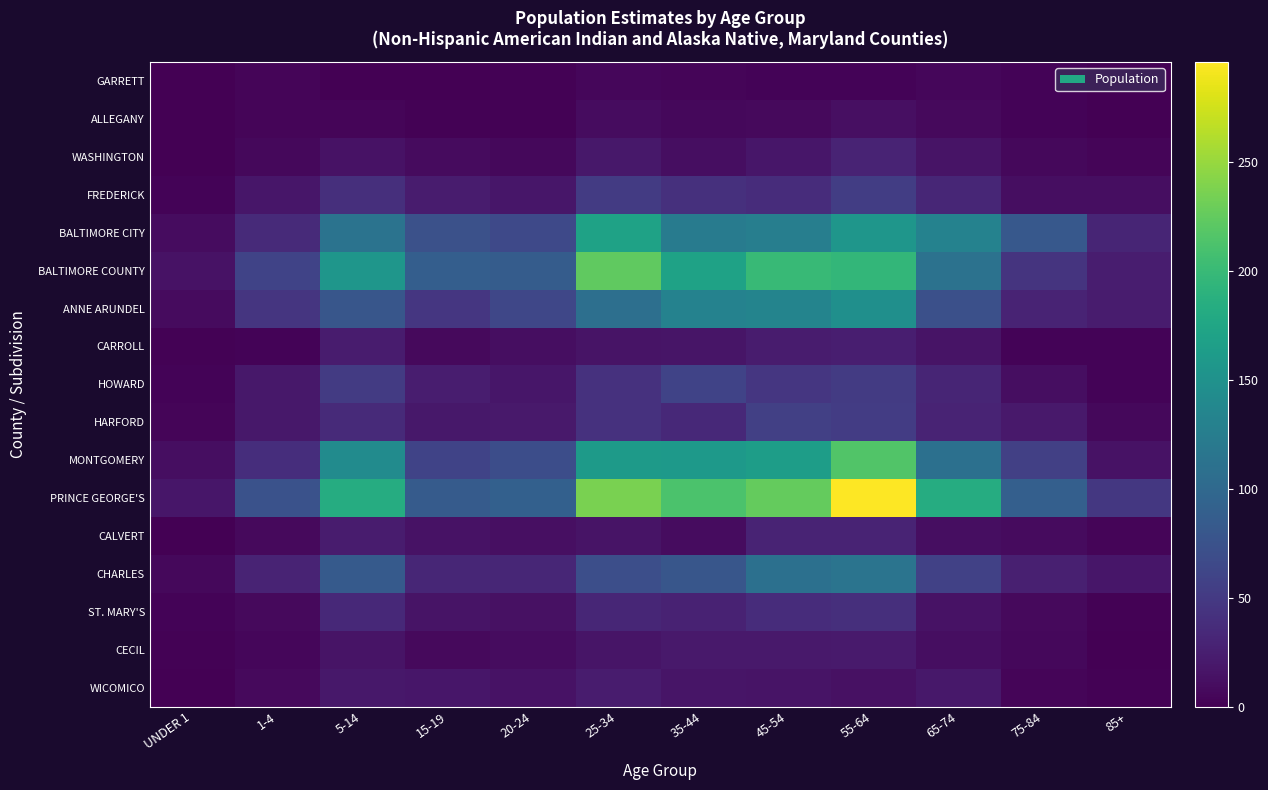

At how many categories does at least one series exceed 220?

3